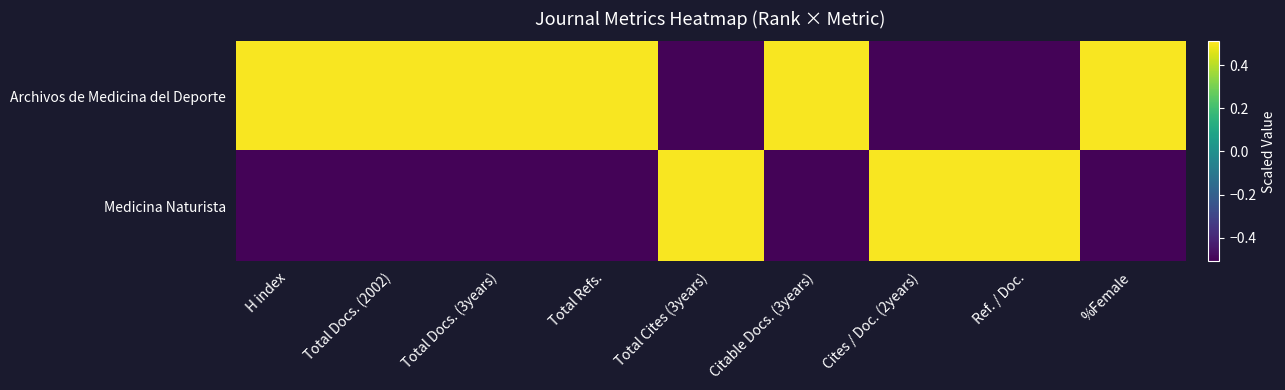

List the series in order of their overall mean, highest first.

Archivos de Medicina del Deporte, Medicina Naturista